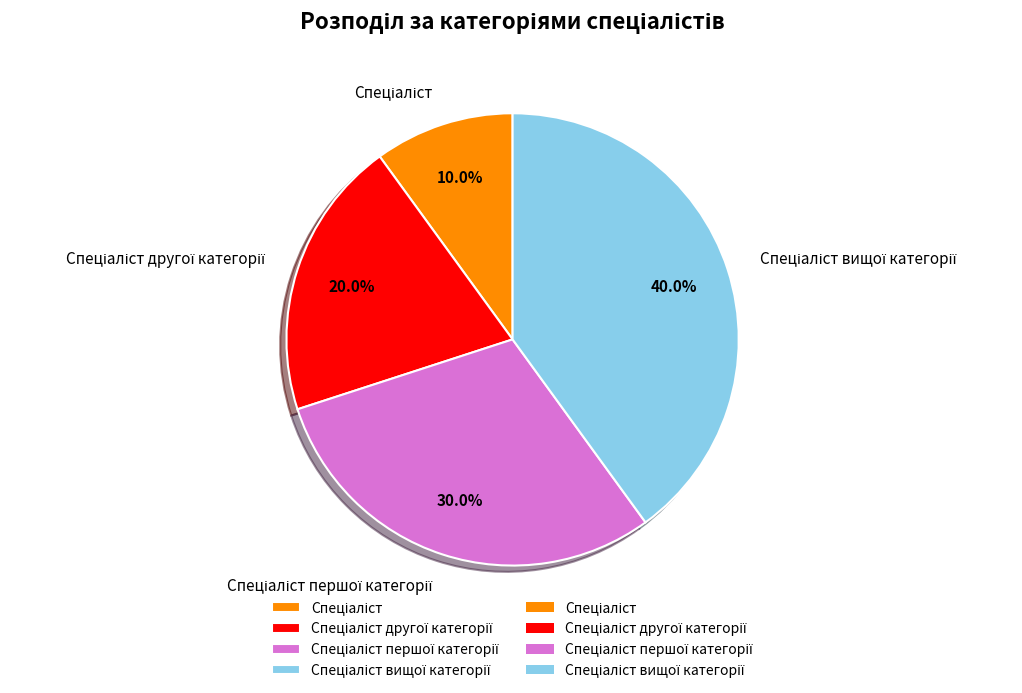

Is there any slice that represents more than half of the pie?

No